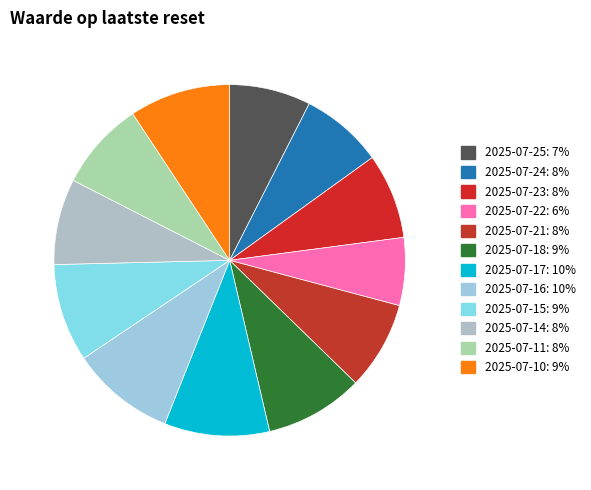

What percentage is the 2025-07-11 slice, to the nearest percent?

8%